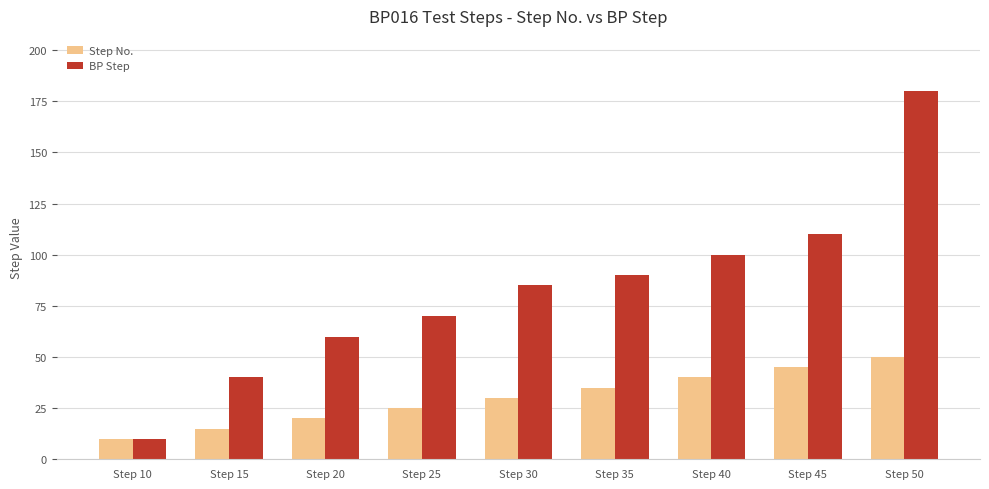

True or false: BP Step has a value of 40 at Step 15.

True